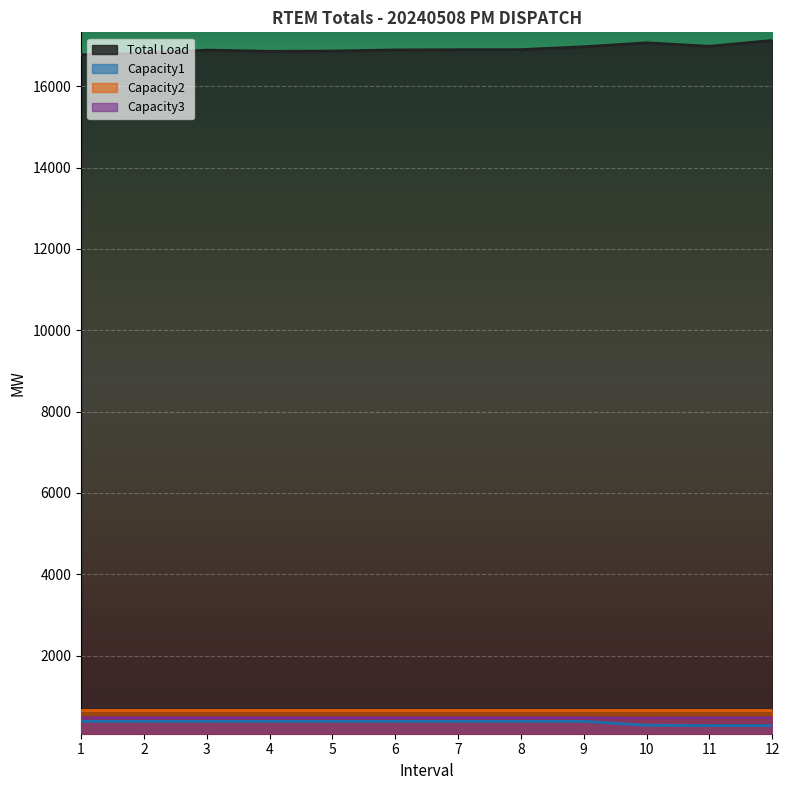

At which category does Total Load reach its first local valley?

4